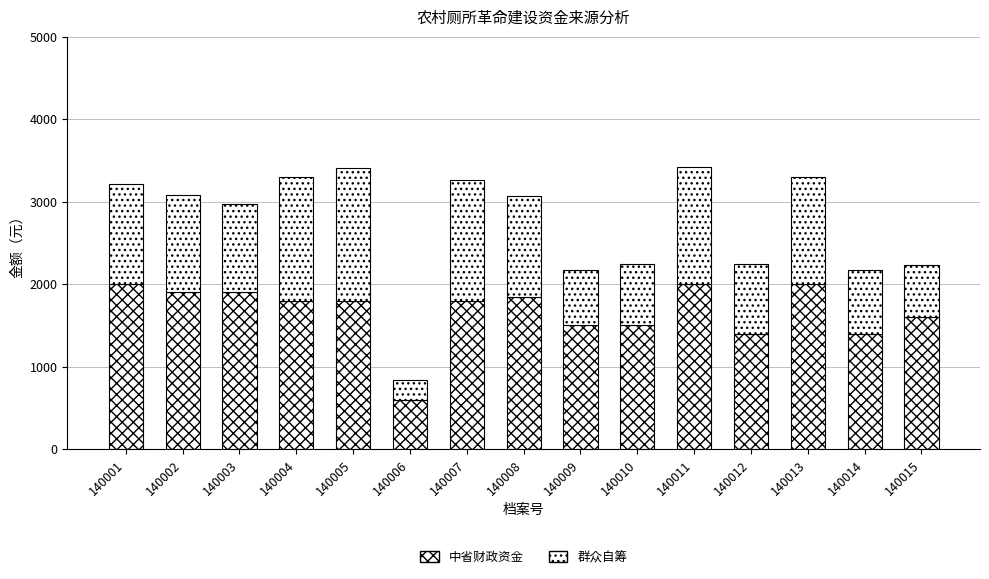

List the labels in order of 群众自筹 value, largest first.

140005, 140004, 140007, 140011, 140013, 140008, 140001, 140002, 140003, 140012, 140014, 140010, 140009, 140015, 140006